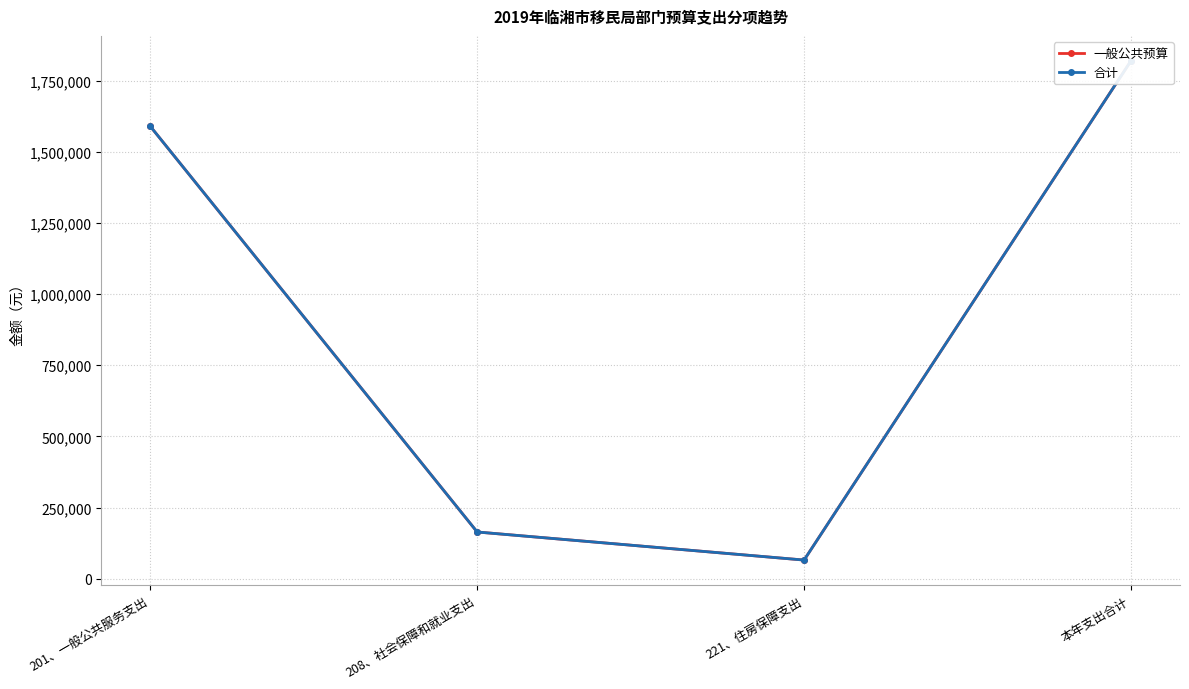

At how many categories does at least one series exceed 1803885?

1